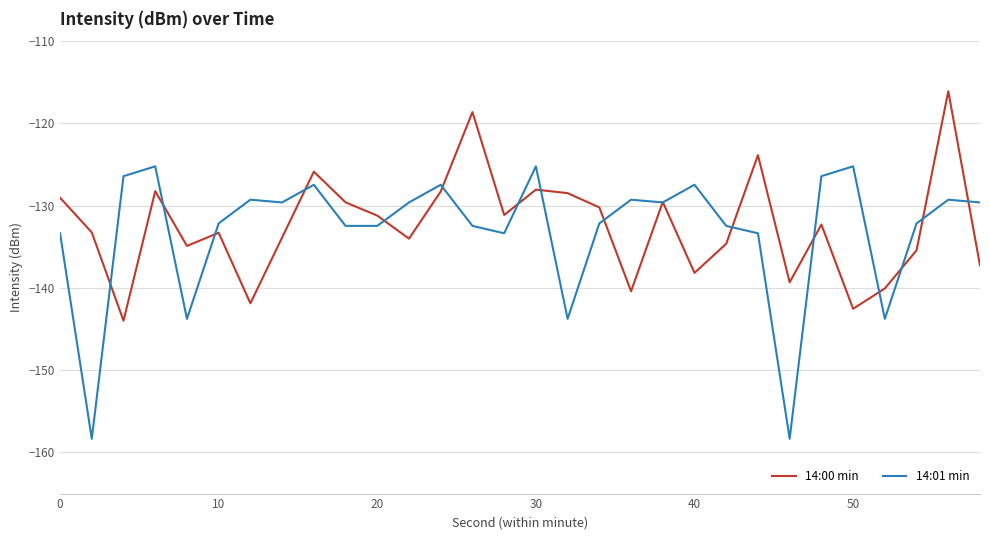

What is the lowest value of the 14:01 min series?

-158.3